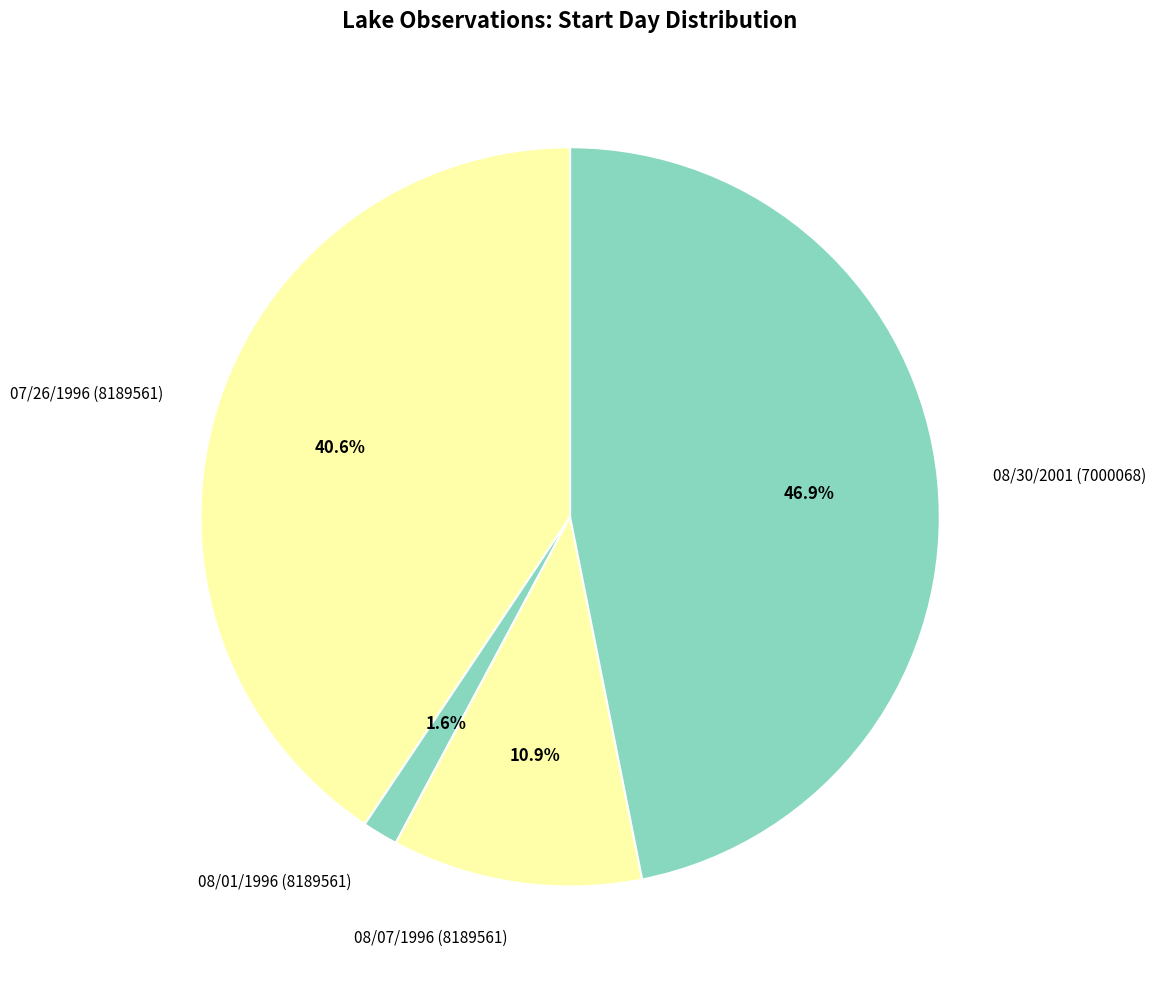

What is the ratio of the value at 08/07/1996 (8189561) to the value at 07/26/1996 (8189561)?

0.3